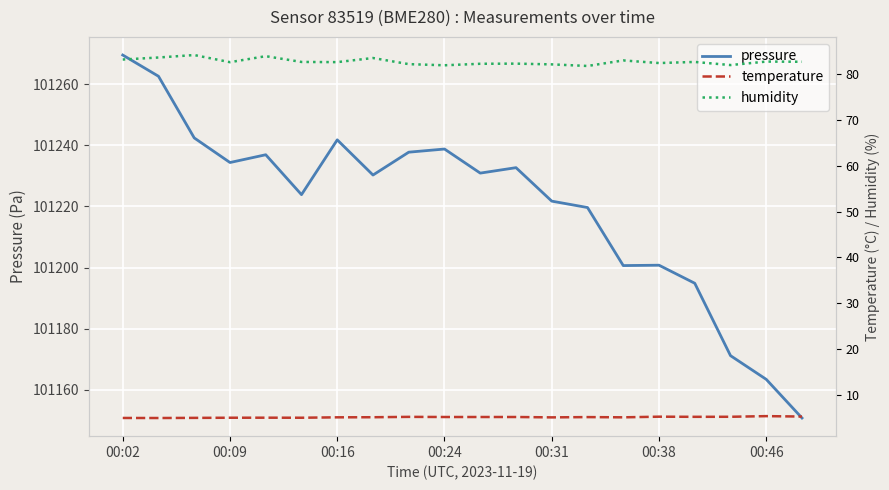

What is the lowest value of the pressure series?

101150.8